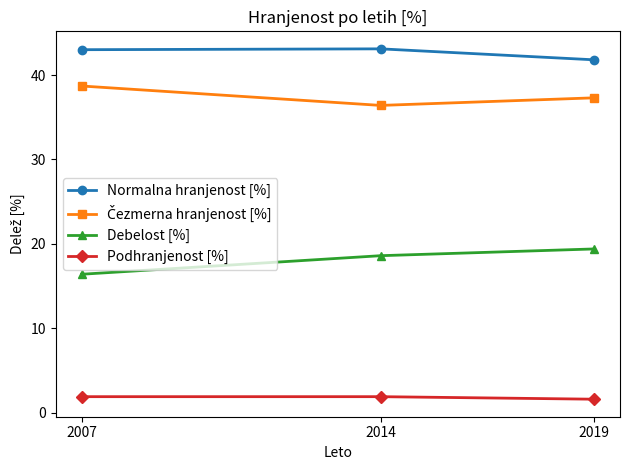

Is the value of Podhranjenost [%] at 2007 greater than the value of Normalna hranjenost [%] at 2019?

No